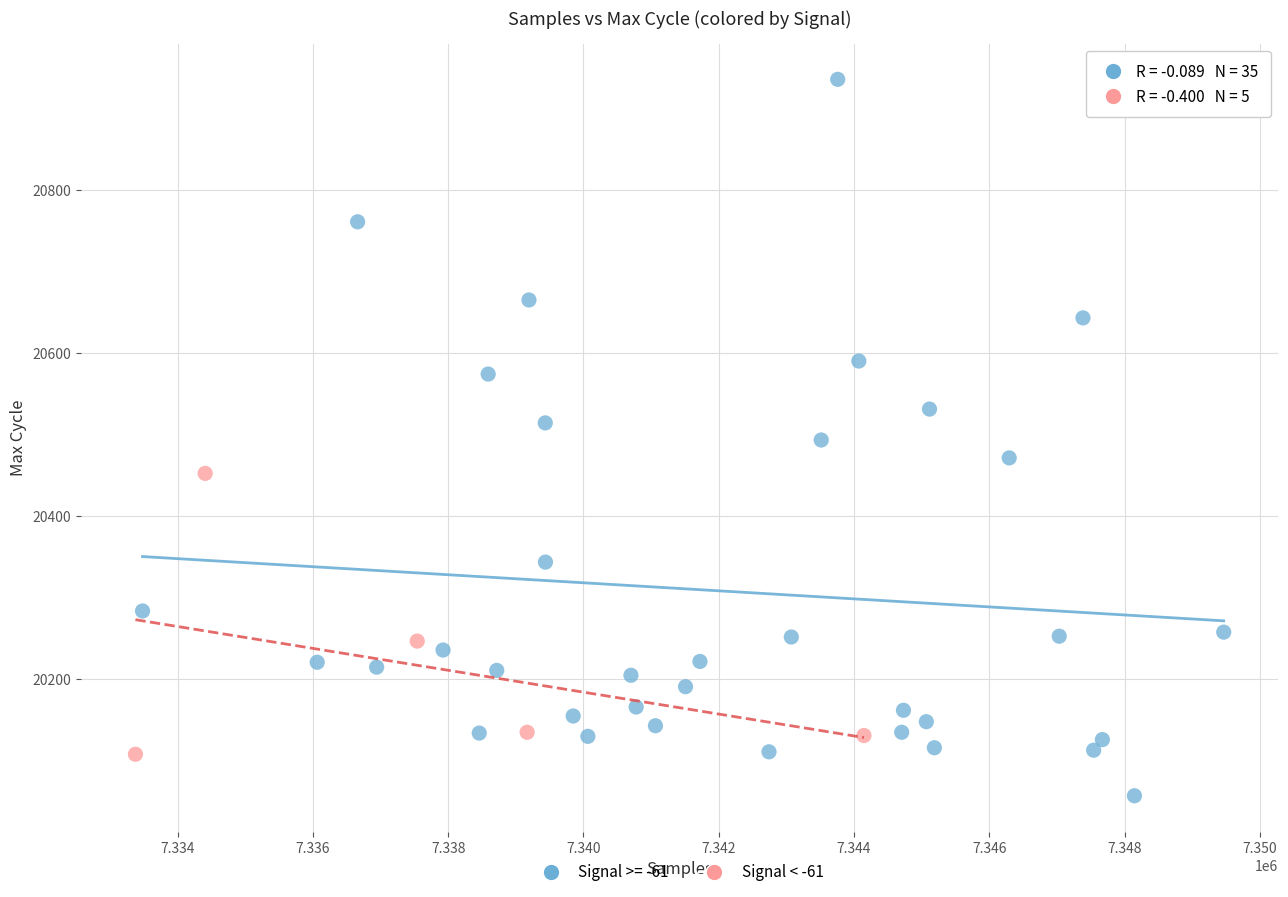

Which series has the largest Y range (max minus min)?

Signal >= -61